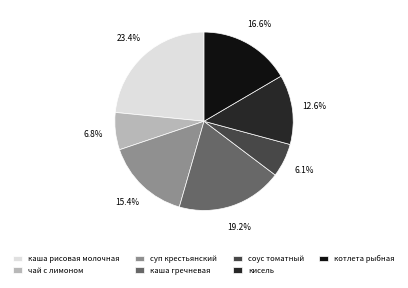

Which slice is the smallest?

соус томатный